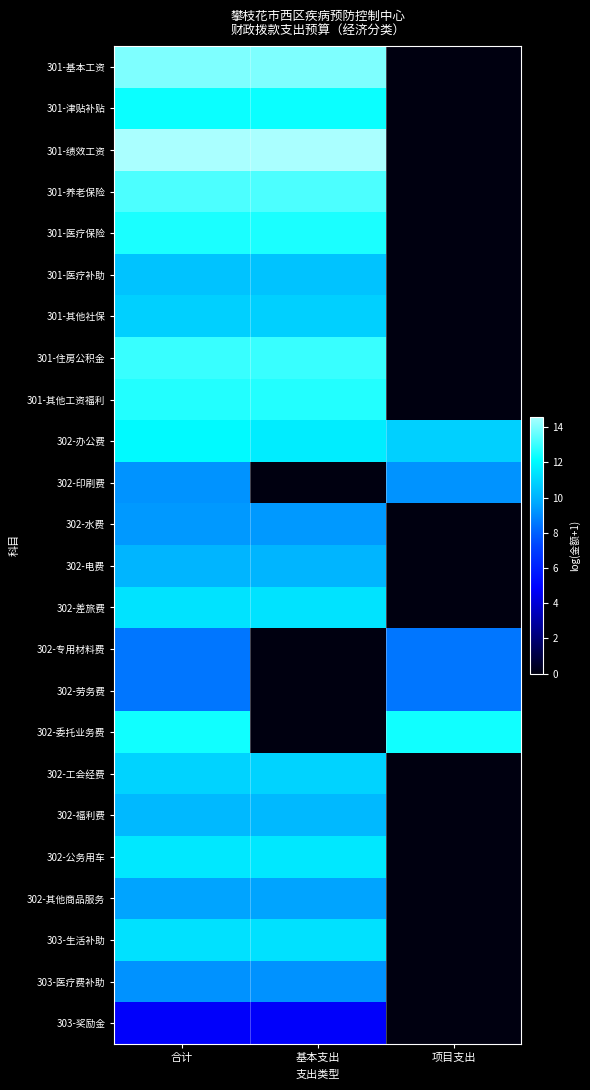

Reading right to left, list all the values displayed in this chart.

301-基本工资: 项目支出=0.0	基本支出=14.0	合计=14.0
301-津贴补贴: 项目支出=0.0	基本支出=12.3	合计=12.3
301-绩效工资: 项目支出=0.0	基本支出=14.6	合计=14.6
301-养老保险: 项目支出=0.0	基本支出=13.3	合计=13.3
301-医疗保险: 项目支出=0.0	基本支出=12.5	合计=12.5
301-医疗补助: 项目支出=0.0	基本支出=10.5	合计=10.5
301-其他社保: 项目支出=0.0	基本支出=10.8	合计=10.8
301-住房公积金: 项目支出=0.0	基本支出=13.0	合计=13.0
301-其他工资福利: 项目支出=0.0	基本支出=12.7	合计=12.7
302-办公费: 项目支出=10.8	基本支出=11.7	合计=12.0
302-印刷费: 项目支出=9.2	基本支出=0.0	合计=9.2
302-水费: 项目支出=0.0	基本支出=9.4	合计=9.4
302-电费: 项目支出=0.0	基本支出=10.1	合计=10.1
302-差旅费: 项目支出=0.0	基本支出=11.4	合计=11.4
302-专用材料费: 项目支出=8.5	基本支出=0.0	合计=8.5
302-劳务费: 项目支出=8.5	基本支出=0.0	合计=8.5
302-委托业务费: 项目支出=12.4	基本支出=0.0	合计=12.4
302-工会经费: 项目支出=0.0	基本支出=10.9	合计=10.9
302-福利费: 项目支出=0.0	基本支出=10.2	合计=10.2
302-公务用车: 项目支出=0.0	基本支出=11.5	合计=11.5
302-其他商品服务: 项目支出=0.0	基本支出=9.6	合计=9.6
303-生活补助: 项目支出=0.0	基本支出=11.3	合计=11.3
303-医疗费补助: 项目支出=0.0	基本支出=9.2	合计=9.2
303-奖励金: 项目支出=0.0	基本支出=4.8	合计=4.8